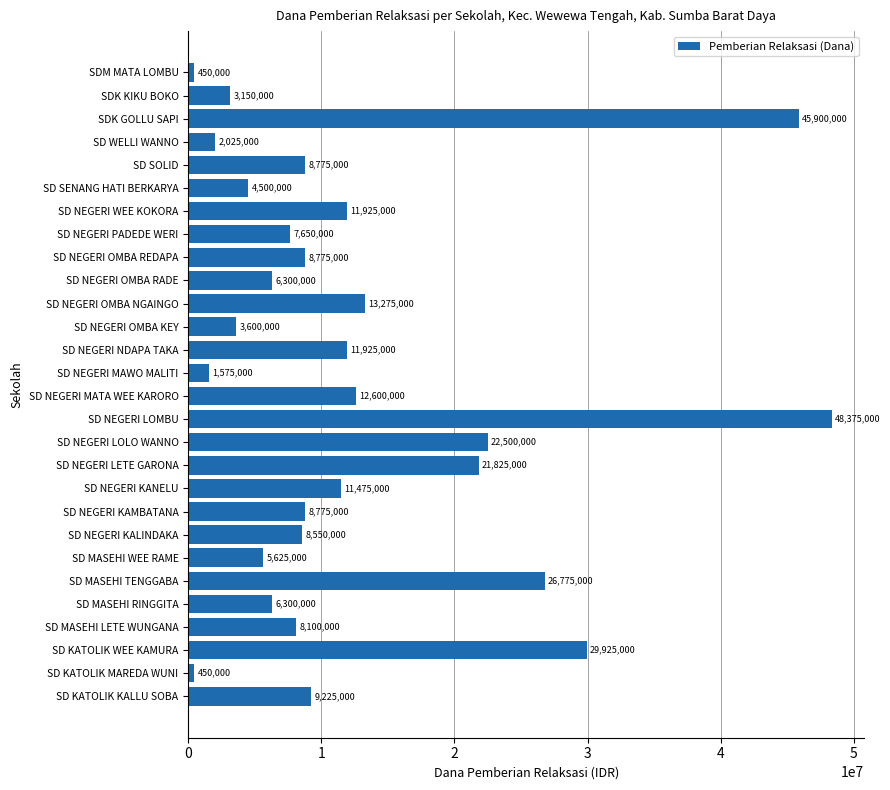

Read the value at SD NEGERI LOMBU.

48375000